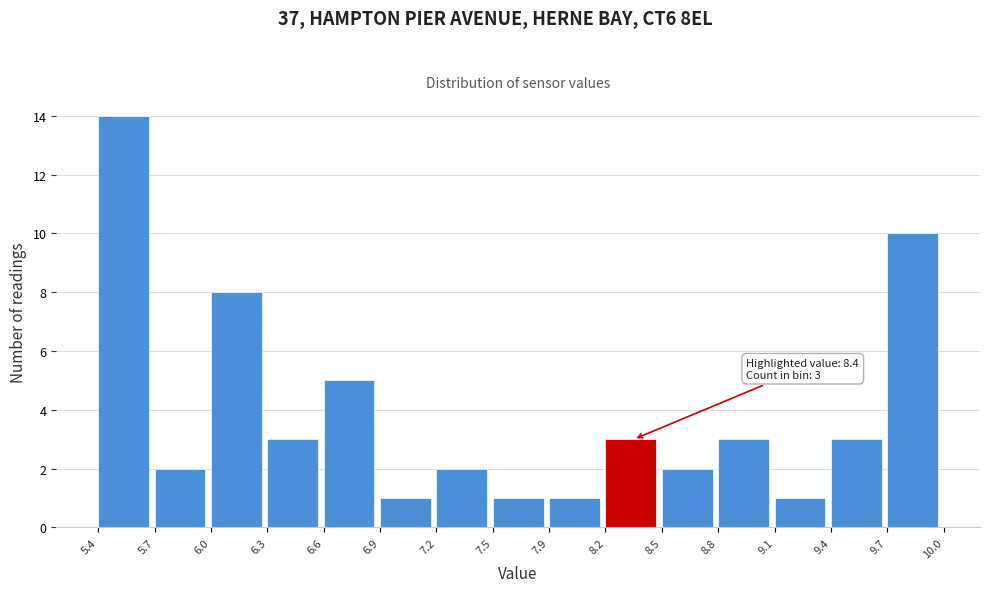

Which range on the x-axis has the tallest bar?

5.4 to 5.7